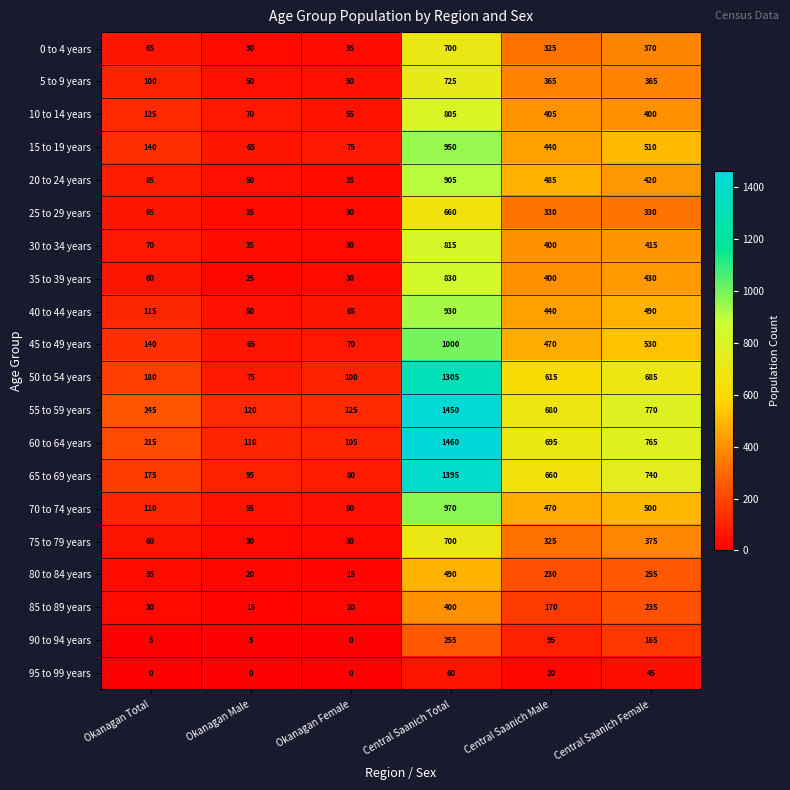

List the labels in order of 55 to 59 years value, smallest first.

Okanagan Male, Okanagan Female, Okanagan Total, Central Saanich Male, Central Saanich Female, Central Saanich Total